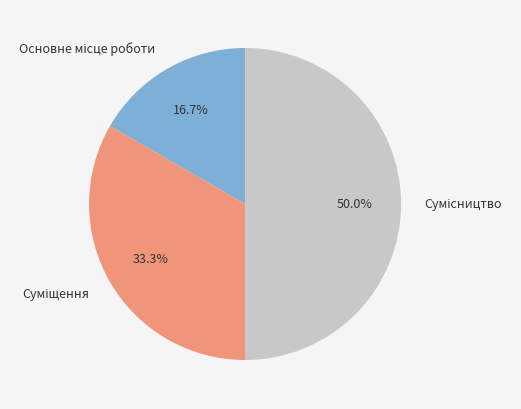

Which slice is the largest?

Сумісництво